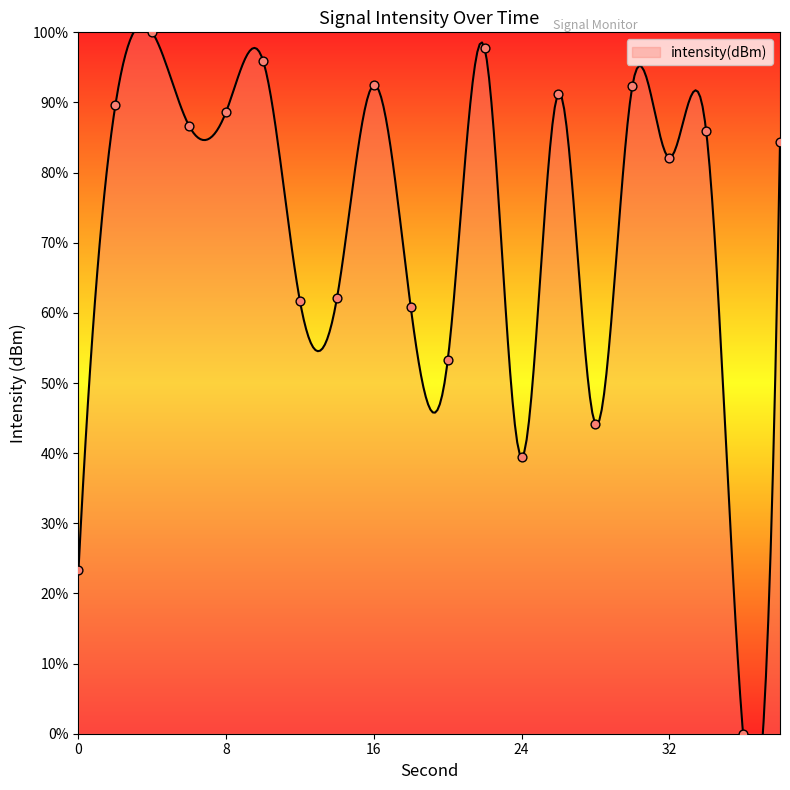

Approximately how many times larger is the value at 32 compared to 26?

0.9